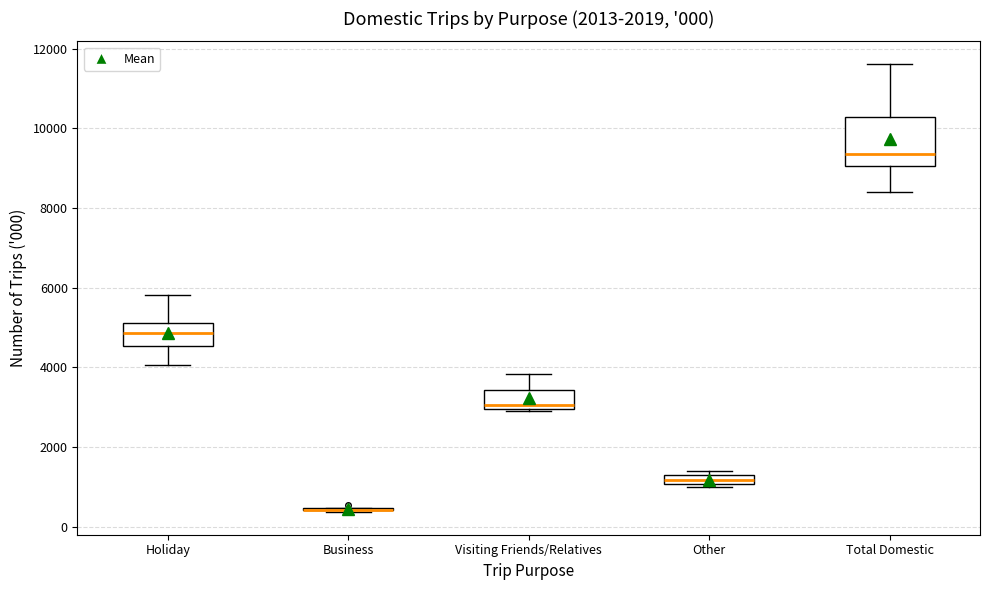

Which box is the tallest, from its lower edge to its upper edge?

Total Domestic